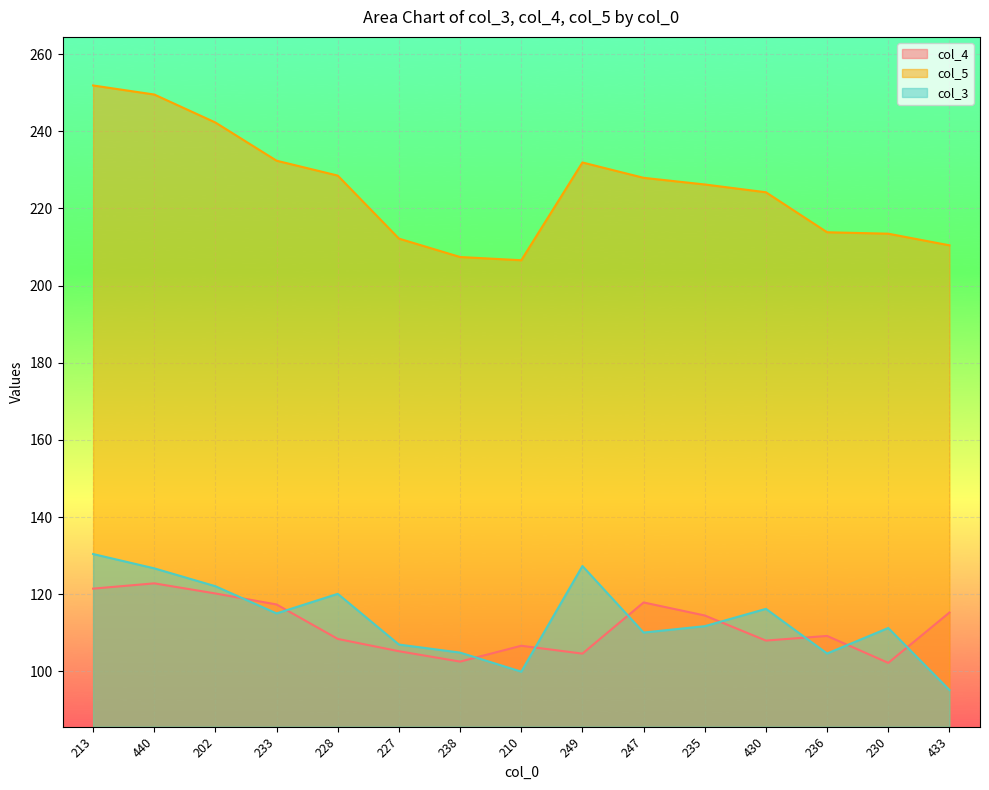

Reading right to left, transcribe all the data shown in this chart.

col_4: 433=115.2	230=102.2	236=109.2	430=108.0	235=114.5	247=117.9	249=104.6	210=106.6	238=102.5	227=105.2	228=108.4	233=117.3	202=120.2	440=122.8	213=121.4
col_5: 433=210.4	230=213.4	236=213.8	430=224.2	235=226.2	247=227.9	249=231.9	210=206.6	238=207.4	227=212.2	228=228.5	233=232.3	202=242.2	440=249.5	213=251.8
col_3: 433=95.2	230=111.2	236=104.6	430=116.2	235=111.7	247=110.1	249=127.3	210=99.9	238=104.9	227=106.9	228=120.1	233=115.0	202=122.1	440=126.7	213=130.4